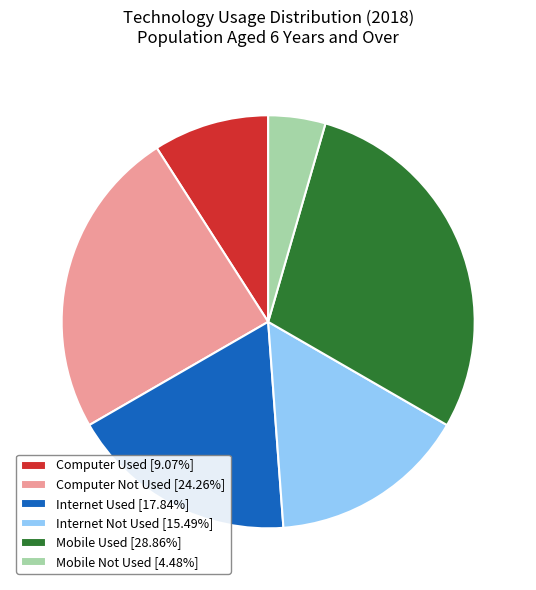

Does Mobile Used [28.86%] represent more than half of the total?

No